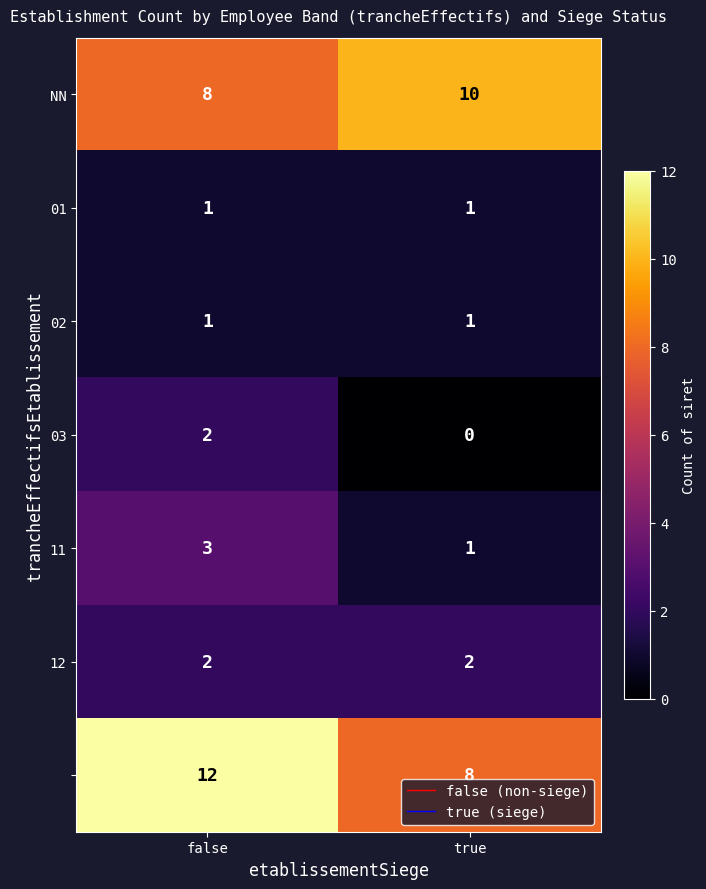

What is the spread (max minus min) of values at true?

10